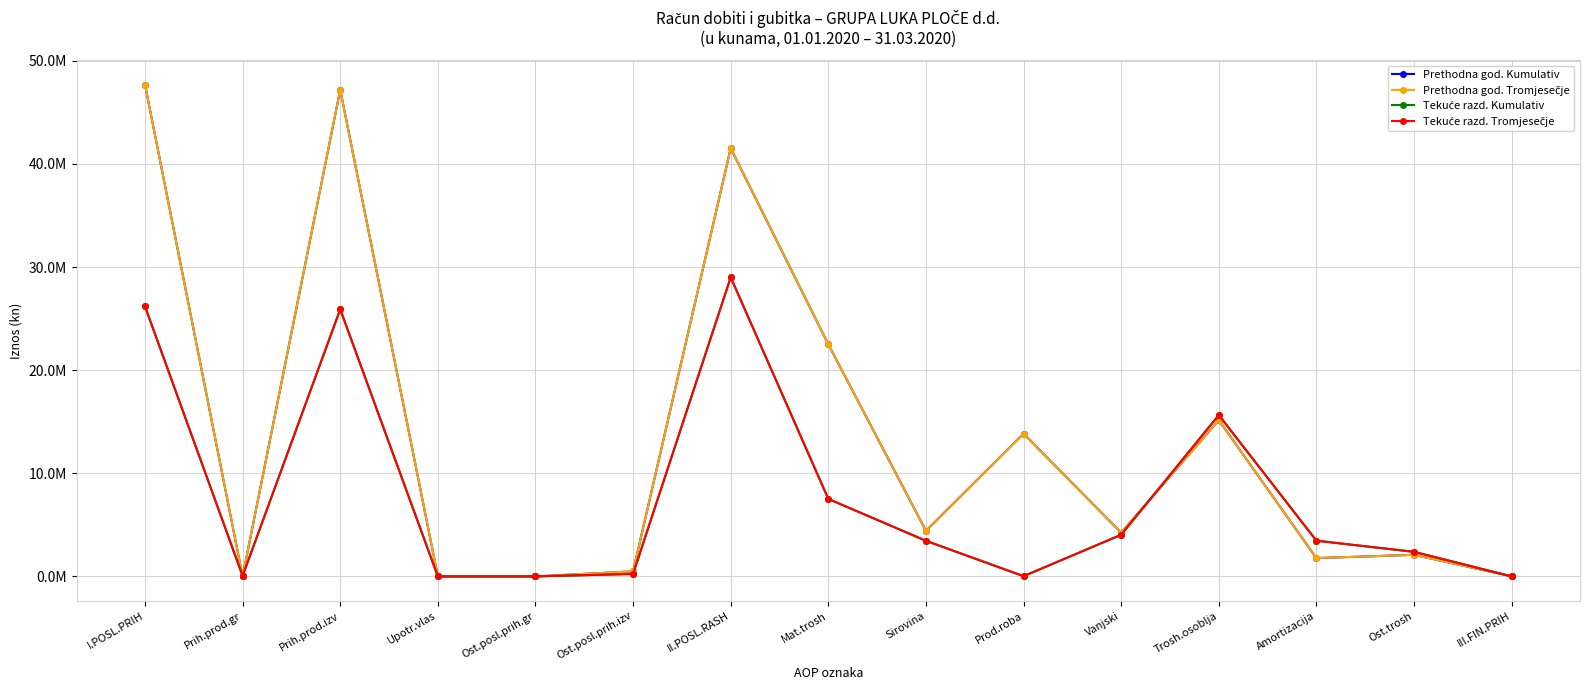

Does the chart have visible grid lines?

Yes